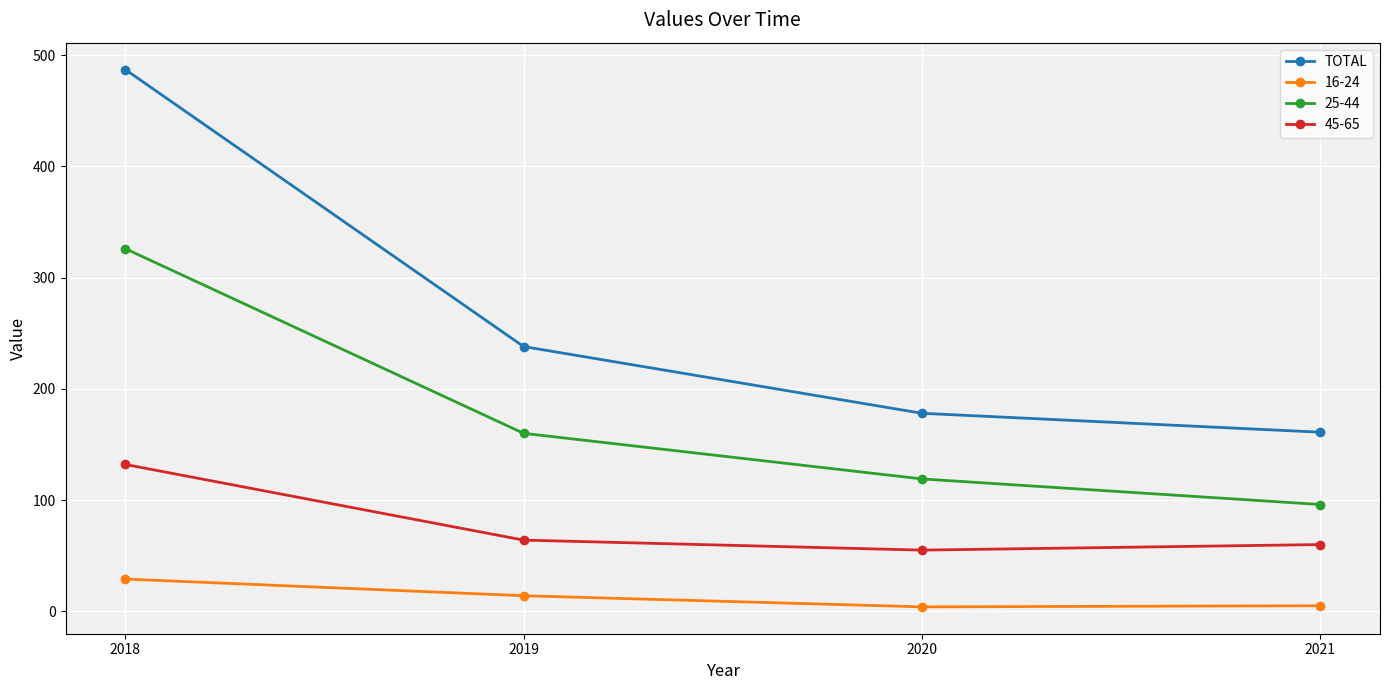

Is it true that 45-65 equals 60 at 2021?

True